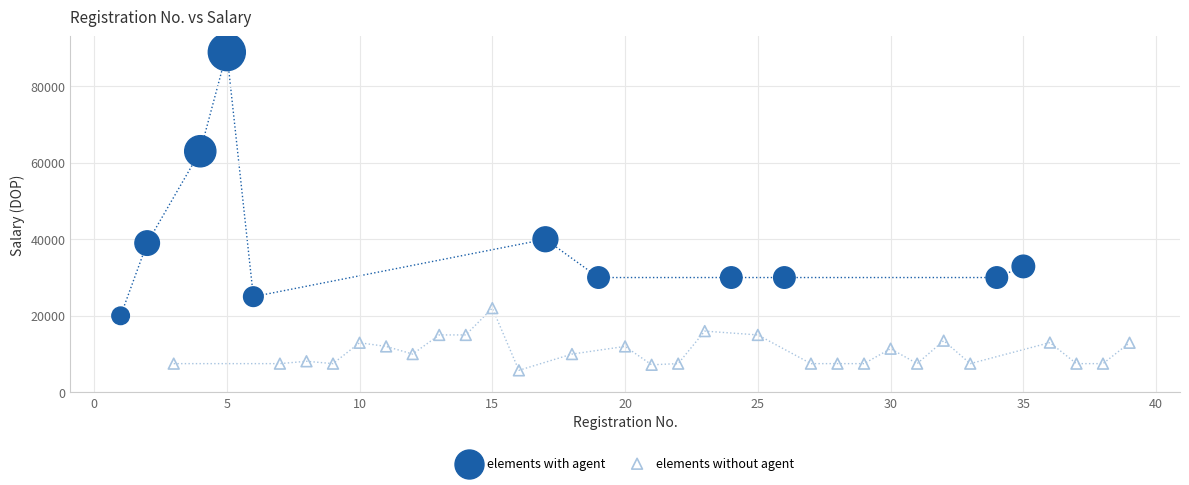

Which series contains the highest Y value?

elements with agent